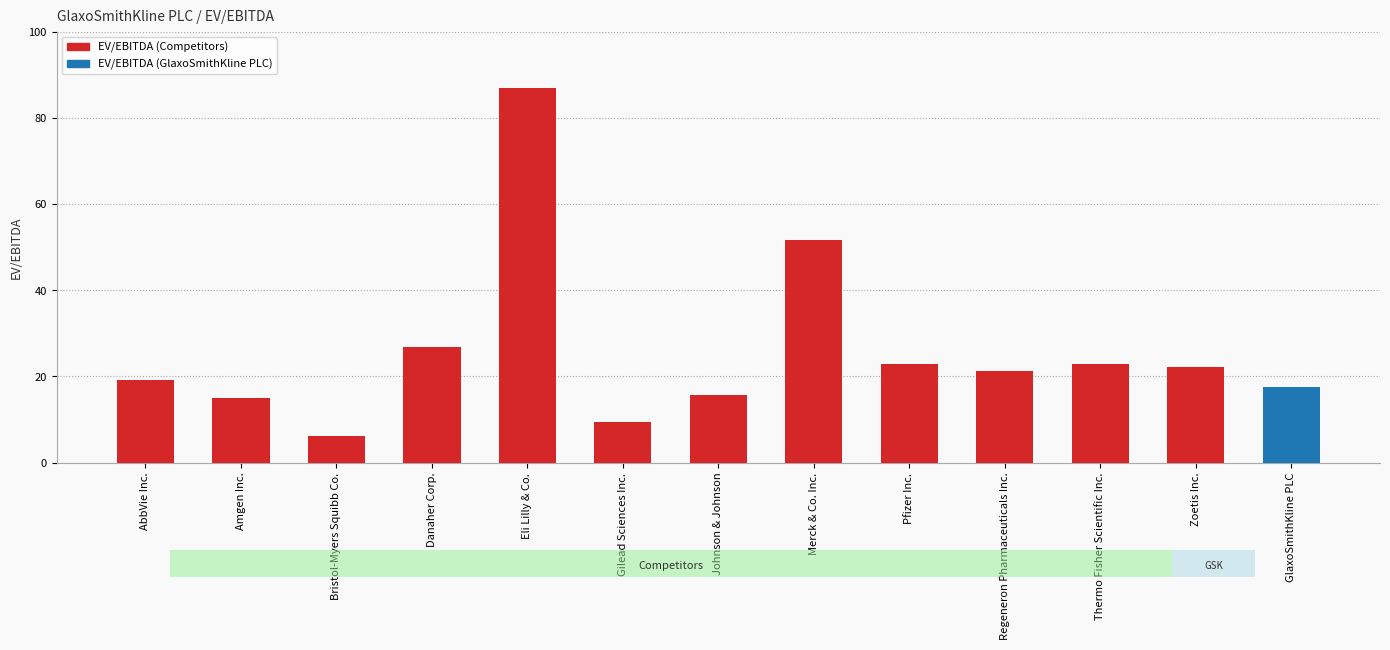

Where is the data nearest to the value 46?

Merck & Co. Inc.